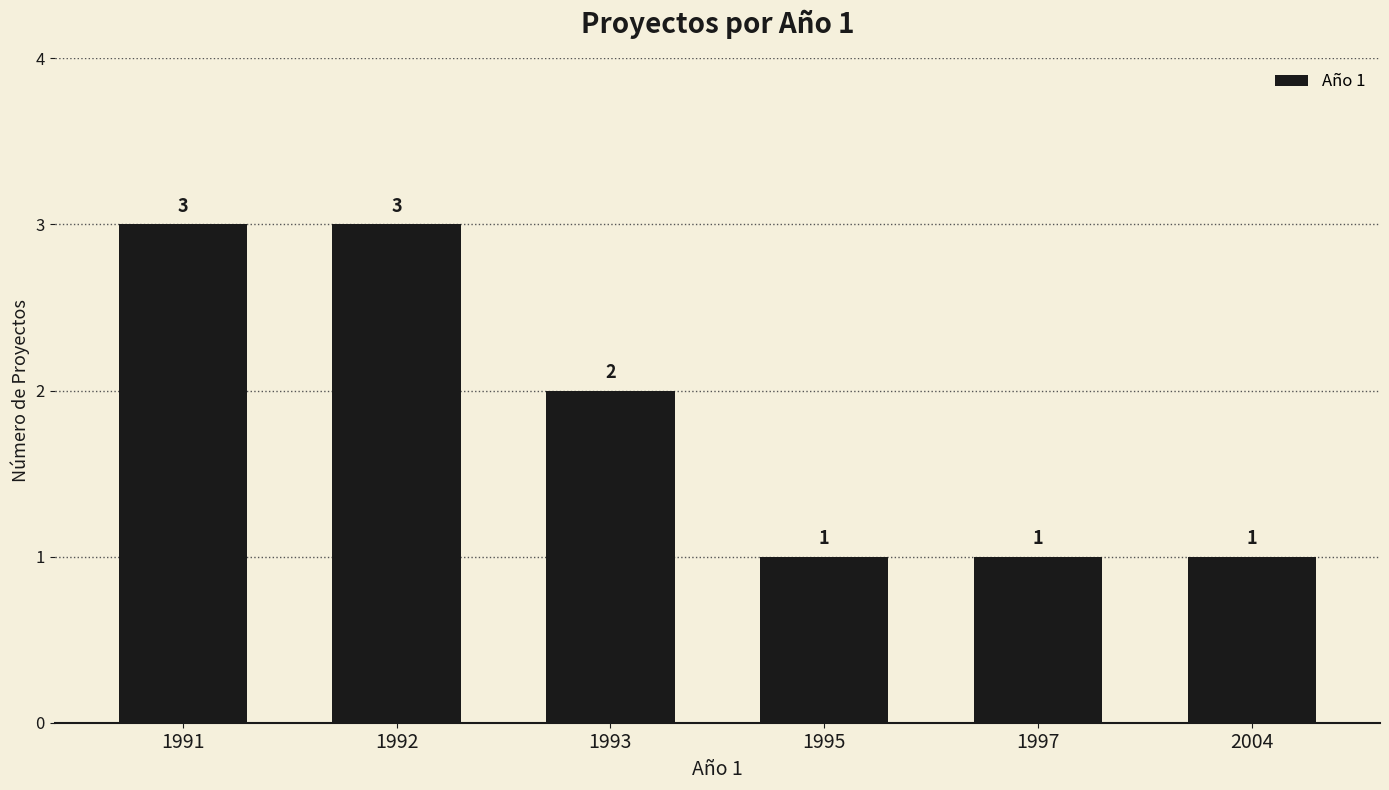

How many distinct data groups are displayed?

1